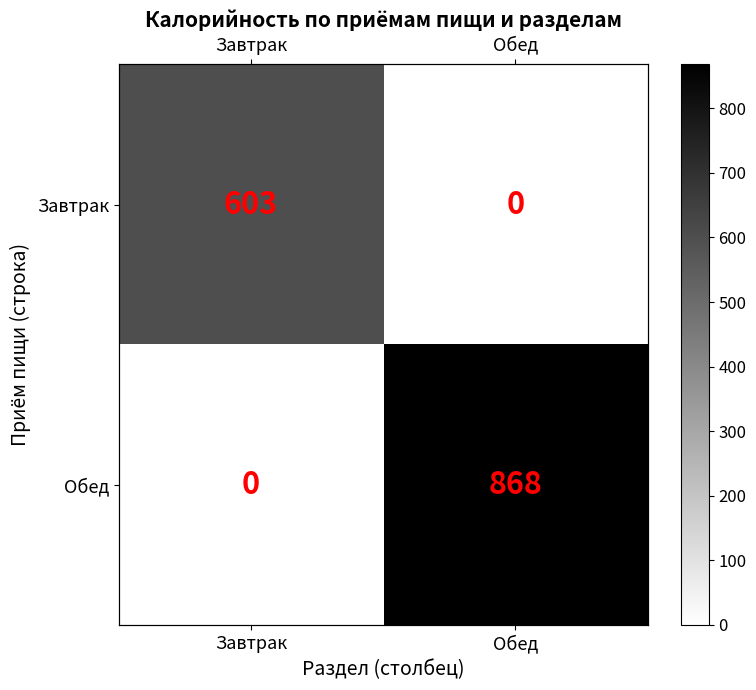

Count the Обед values in the range 0 to 868.

2